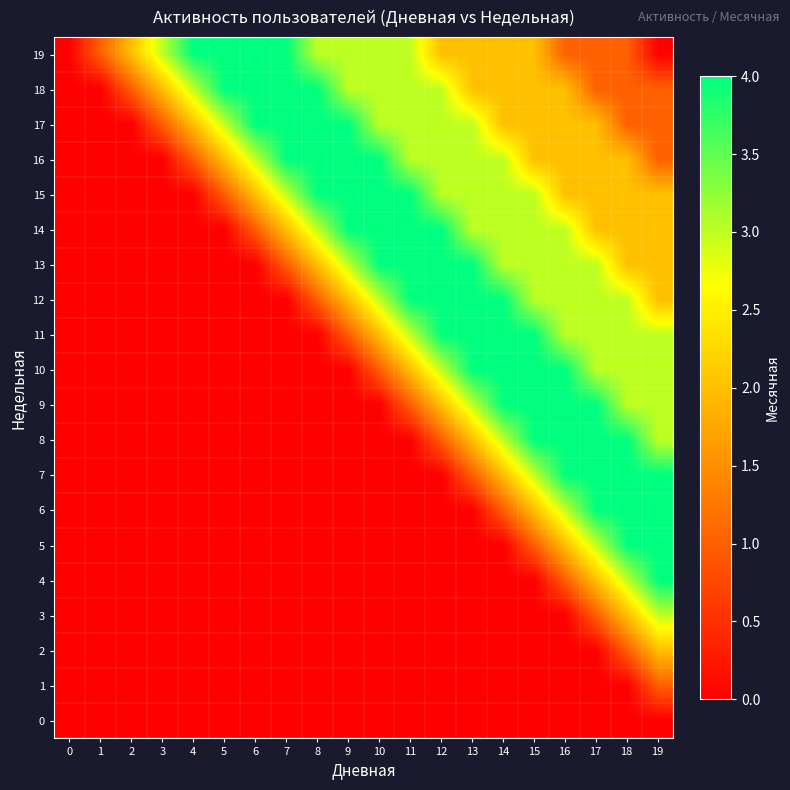

Reading left to right, transcribe all the data shown in this chart.

0: 0=0	1=0	2=0	3=0	4=0	5=0	6=0	7=0	8=0	9=0	10=0	11=0	12=0	13=0	14=0	15=0	16=0	17=0	18=0	19=0
1: 0=0	1=0	2=0	3=0	4=0	5=0	6=0	7=0	8=0	9=0	10=0	11=0	12=0	13=0	14=0	15=0	16=0	17=0	18=0	19=1
2: 0=0	1=0	2=0	3=0	4=0	5=0	6=0	7=0	8=0	9=0	10=0	11=0	12=0	13=0	14=0	15=0	16=0	17=0	18=1	19=2
3: 0=0	1=0	2=0	3=0	4=0	5=0	6=0	7=0	8=0	9=0	10=0	11=0	12=0	13=0	14=0	15=0	16=0	17=1	18=2	19=3
4: 0=0	1=0	2=0	3=0	4=0	5=0	6=0	7=0	8=0	9=0	10=0	11=0	12=0	13=0	14=0	15=0	16=1	17=2	18=3	19=4
5: 0=0	1=0	2=0	3=0	4=0	5=0	6=0	7=0	8=0	9=0	10=0	11=0	12=0	13=0	14=0	15=1	16=2	17=3	18=4	19=4
6: 0=0	1=0	2=0	3=0	4=0	5=0	6=0	7=0	8=0	9=0	10=0	11=0	12=0	13=0	14=1	15=2	16=3	17=4	18=4	19=4
7: 0=0	1=0	2=0	3=0	4=0	5=0	6=0	7=0	8=0	9=0	10=0	11=0	12=0	13=1	14=2	15=3	16=4	17=4	18=4	19=4
8: 0=0	1=0	2=0	3=0	4=0	5=0	6=0	7=0	8=0	9=0	10=0	11=0	12=1	13=2	14=3	15=4	16=4	17=4	18=4	19=3
9: 0=0	1=0	2=0	3=0	4=0	5=0	6=0	7=0	8=0	9=0	10=0	11=1	12=2	13=3	14=4	15=4	16=4	17=4	18=3	19=3
10: 0=0	1=0	2=0	3=0	4=0	5=0	6=0	7=0	8=0	9=0	10=1	11=2	12=3	13=4	14=4	15=4	16=4	17=3	18=3	19=3
11: 0=0	1=0	2=0	3=0	4=0	5=0	6=0	7=0	8=0	9=1	10=2	11=3	12=4	13=4	14=4	15=4	16=3	17=3	18=3	19=3
12: 0=0	1=0	2=0	3=0	4=0	5=0	6=0	7=0	8=1	9=2	10=3	11=4	12=4	13=4	14=4	15=3	16=3	17=3	18=3	19=2
13: 0=0	1=0	2=0	3=0	4=0	5=0	6=0	7=1	8=2	9=3	10=4	11=4	12=4	13=4	14=3	15=3	16=3	17=3	18=2	19=2
14: 0=0	1=0	2=0	3=0	4=0	5=0	6=1	7=2	8=3	9=4	10=4	11=4	12=4	13=3	14=3	15=3	16=3	17=2	18=2	19=2
15: 0=0	1=0	2=0	3=0	4=0	5=1	6=2	7=3	8=4	9=4	10=4	11=4	12=3	13=3	14=3	15=3	16=2	17=2	18=2	19=2
16: 0=0	1=0	2=0	3=0	4=1	5=2	6=3	7=4	8=4	9=4	10=4	11=3	12=3	13=3	14=3	15=2	16=2	17=2	18=2	19=1
17: 0=0	1=0	2=0	3=1	4=2	5=3	6=4	7=4	8=4	9=4	10=3	11=3	12=3	13=3	14=2	15=2	16=2	17=2	18=1	19=1
18: 0=0	1=0	2=1	3=2	4=3	5=4	6=4	7=4	8=4	9=3	10=3	11=3	12=3	13=2	14=2	15=2	16=2	17=1	18=1	19=1
19: 0=0	1=1	2=2	3=3	4=4	5=4	6=4	7=4	8=3	9=3	10=3	11=3	12=2	13=2	14=2	15=2	16=1	17=1	18=1	19=0